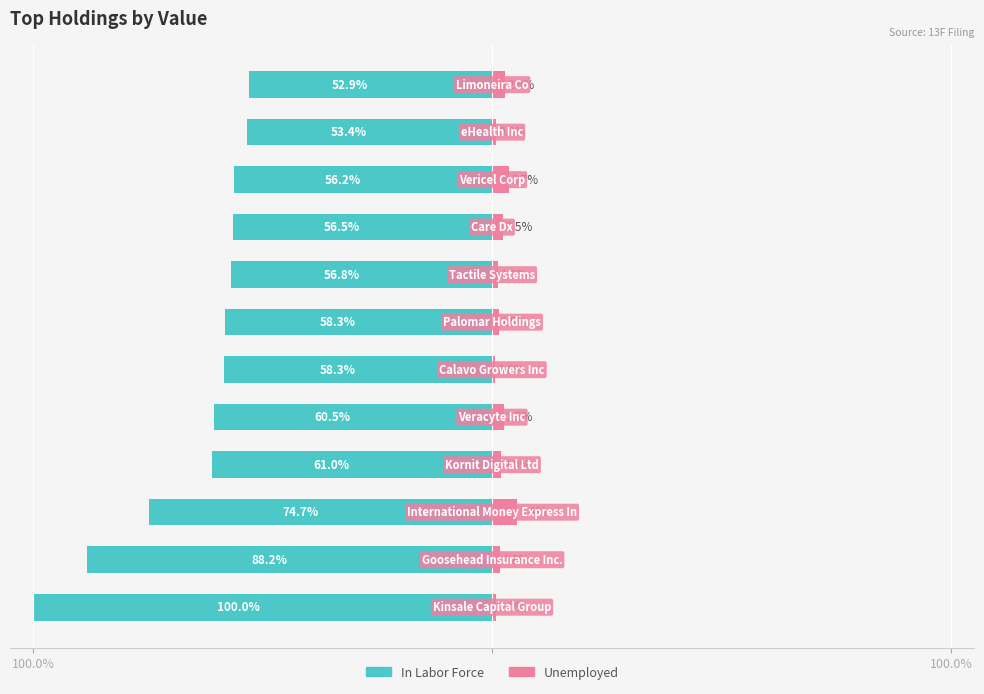

True or false: In Labor Force has a value of -56.2 at 9.

True